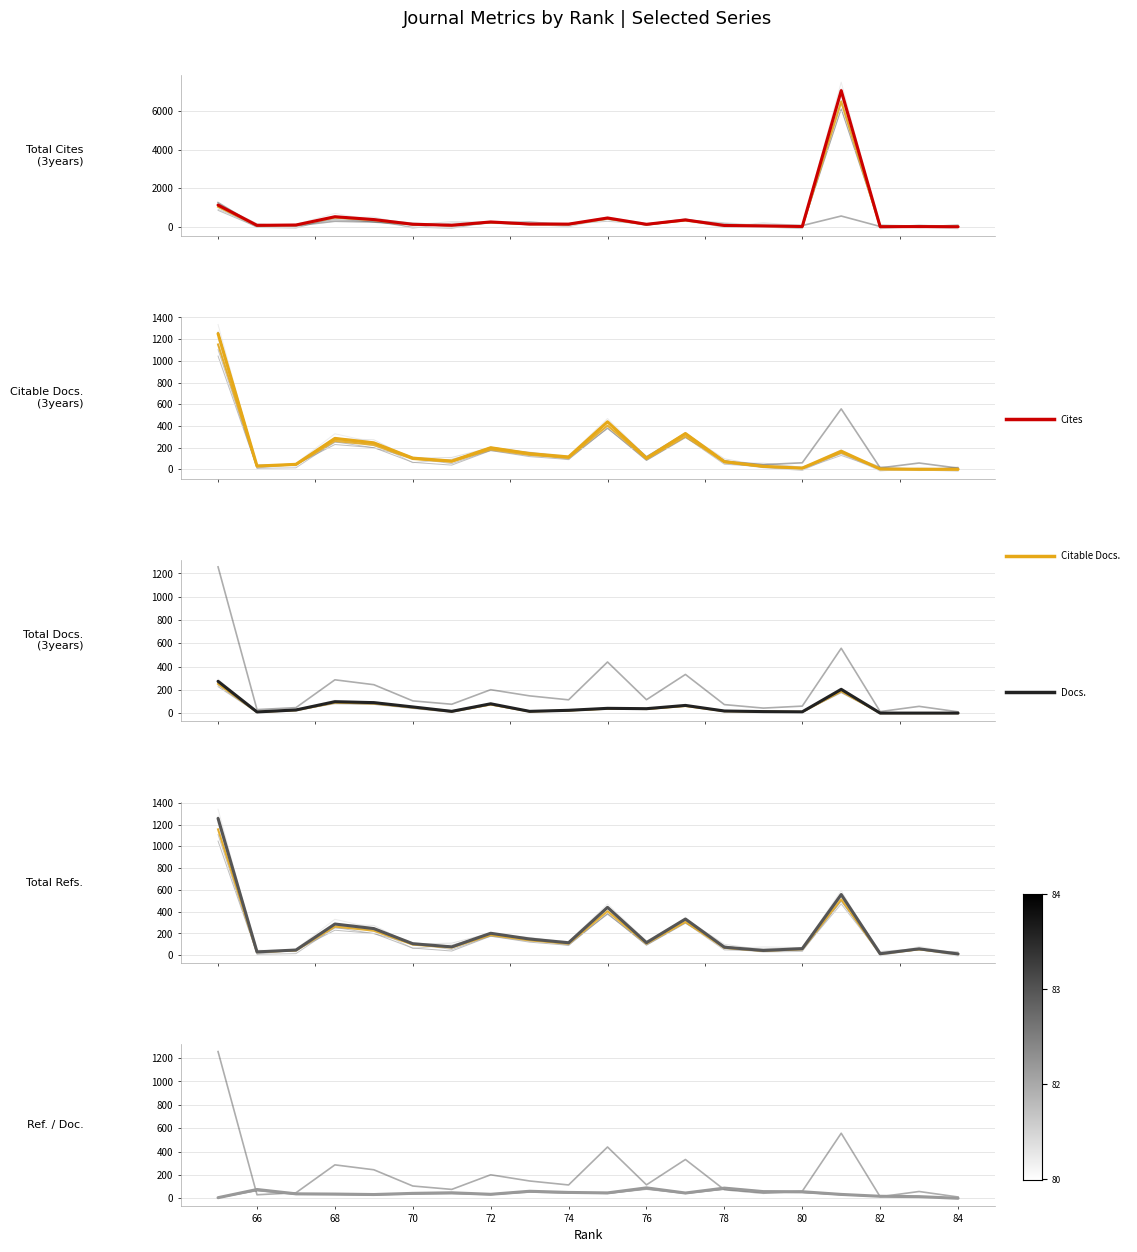

True or false: Citable Docs. (3years) has a value of 45.6 at 73.

False